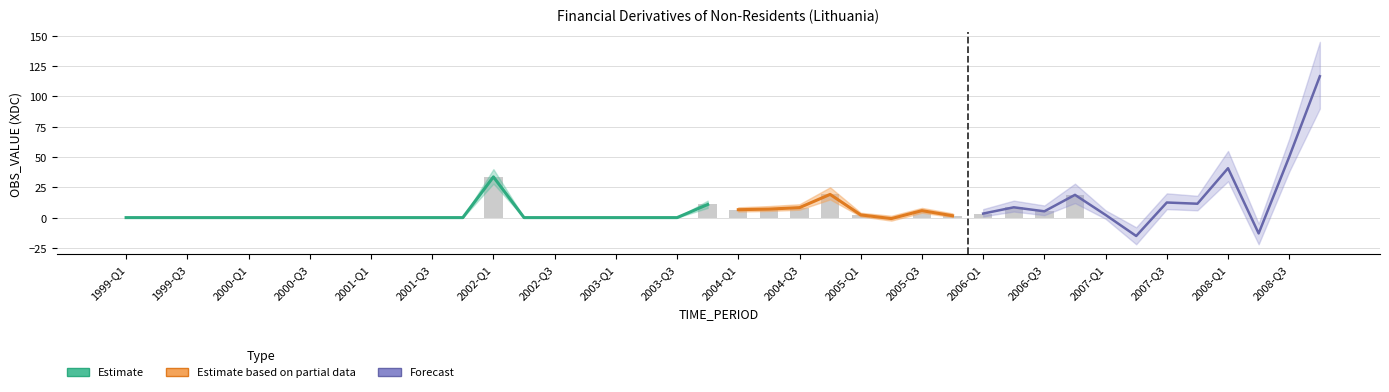

Is it true that the value at 1999-Q4 is 0.0?

True